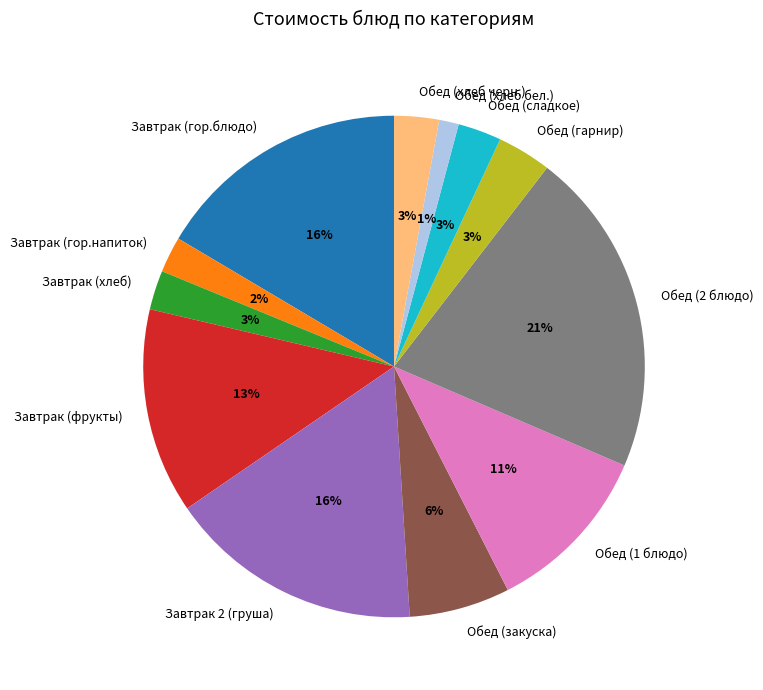

Count the number of slices in the pie.

12